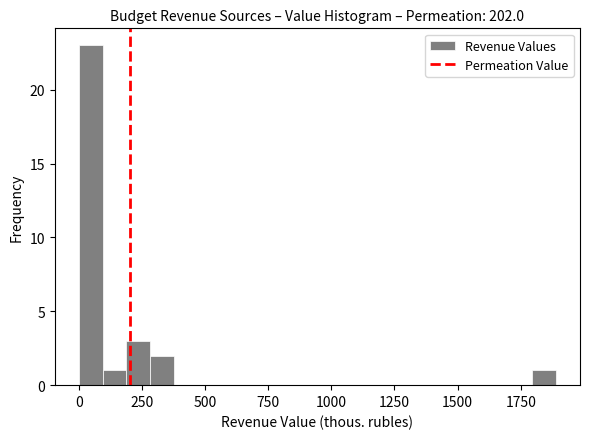

Around what value on the x-axis is the tallest bar? Give the approximate position of its centre, as read against the axis.

50